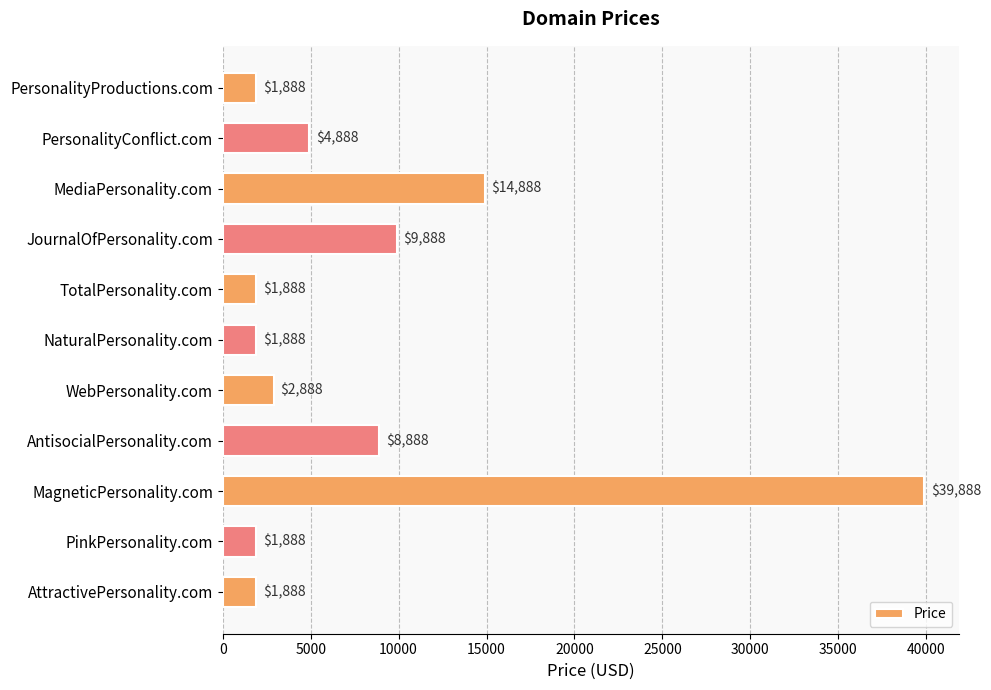

What is the label of the 1st bar from the bottom?

AttractivePersonality.com